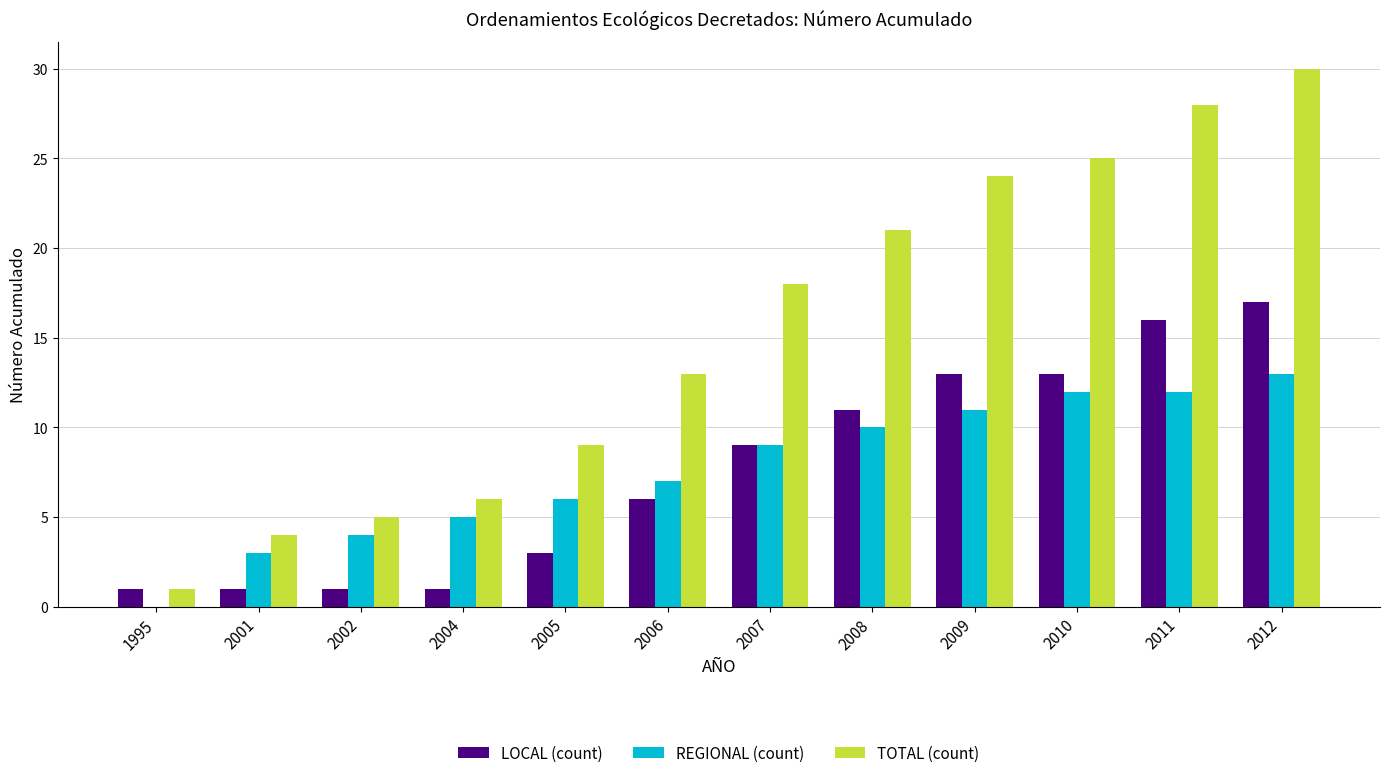

Reading left to right, extract all data points from this chart.

LOCAL (count): 1995=1	2001=1	2002=1	2004=1	2005=3	2006=6	2007=9	2008=11	2009=13	2010=13	2011=16	2012=17
REGIONAL (count): 1995=0	2001=3	2002=4	2004=5	2005=6	2006=7	2007=9	2008=10	2009=11	2010=12	2011=12	2012=13
TOTAL (count): 1995=1	2001=4	2002=5	2004=6	2005=9	2006=13	2007=18	2008=21	2009=24	2010=25	2011=28	2012=30